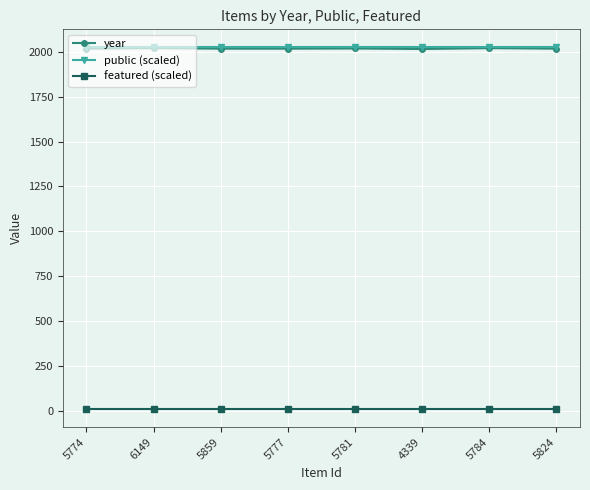

Read the featured (scaled) value at 6149.

10